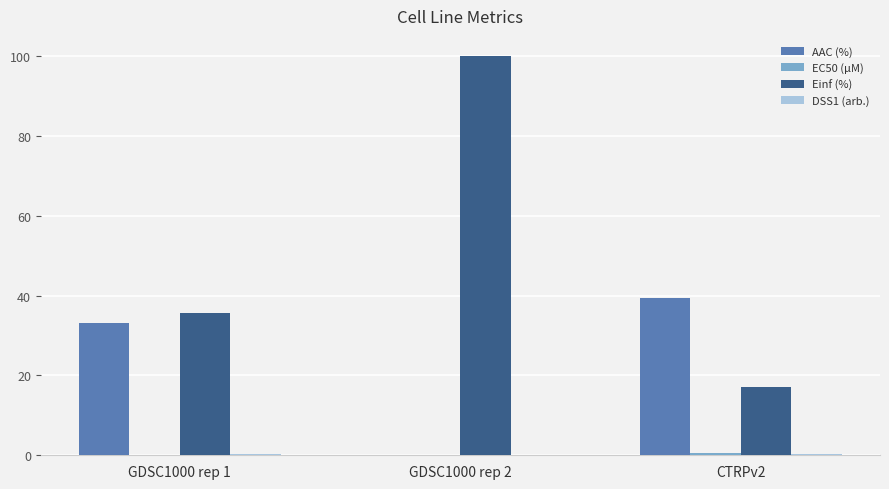

Which series changed the most between GDSC1000 rep 1 and CTRPv2?

Einf (%)